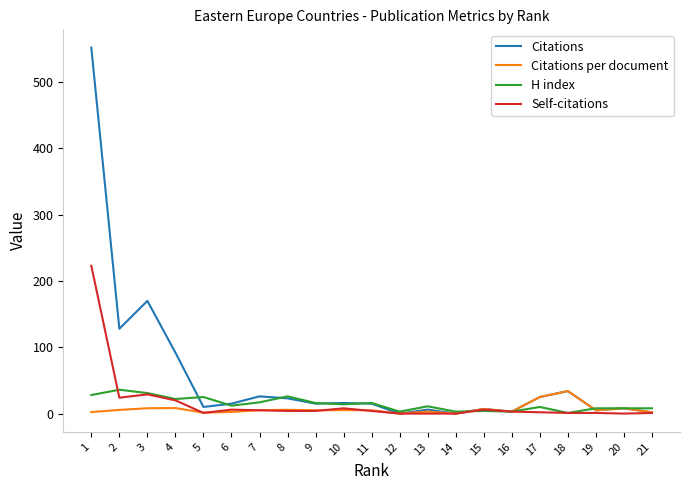

Which series has the largest total across all categories?

Citations